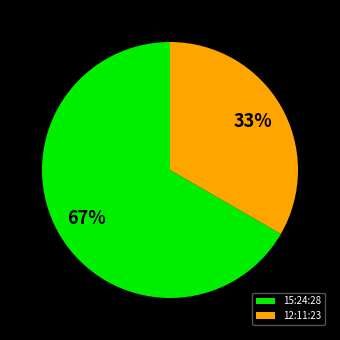

Which category has the smallest portion of the pie?

12:11:23